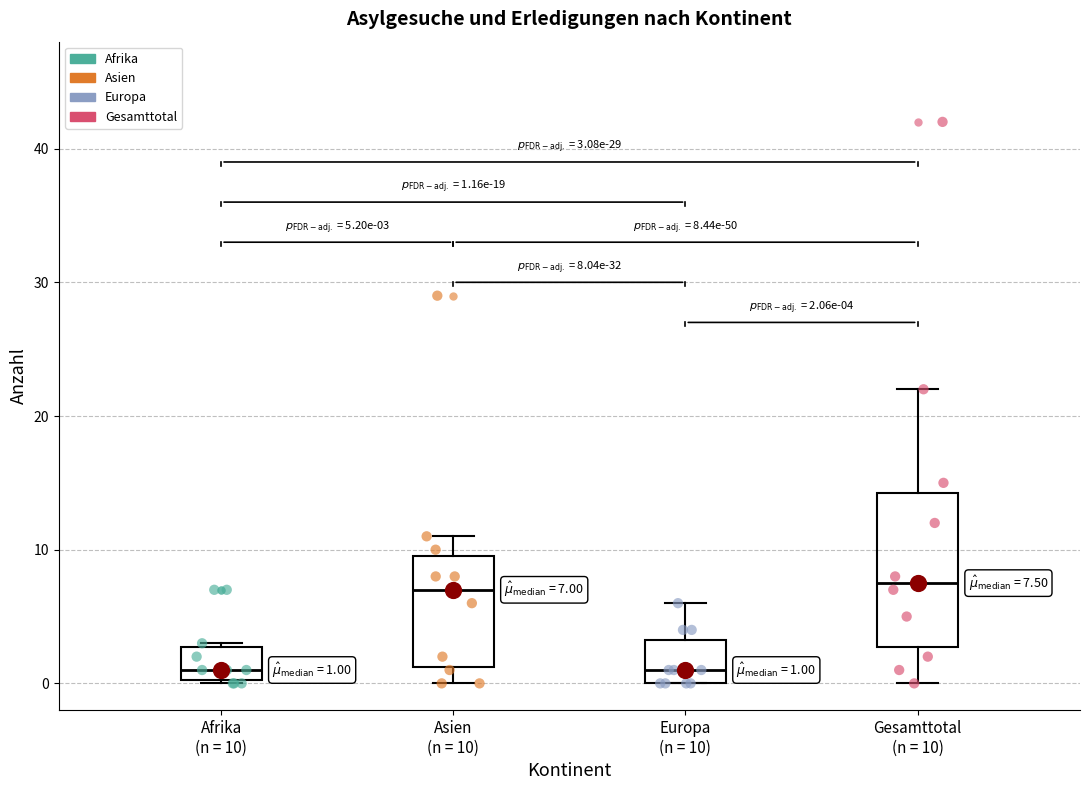

Comparing the boxes themselves (not the whiskers), which one is the tallest?

Gesamttotal (n = 10)